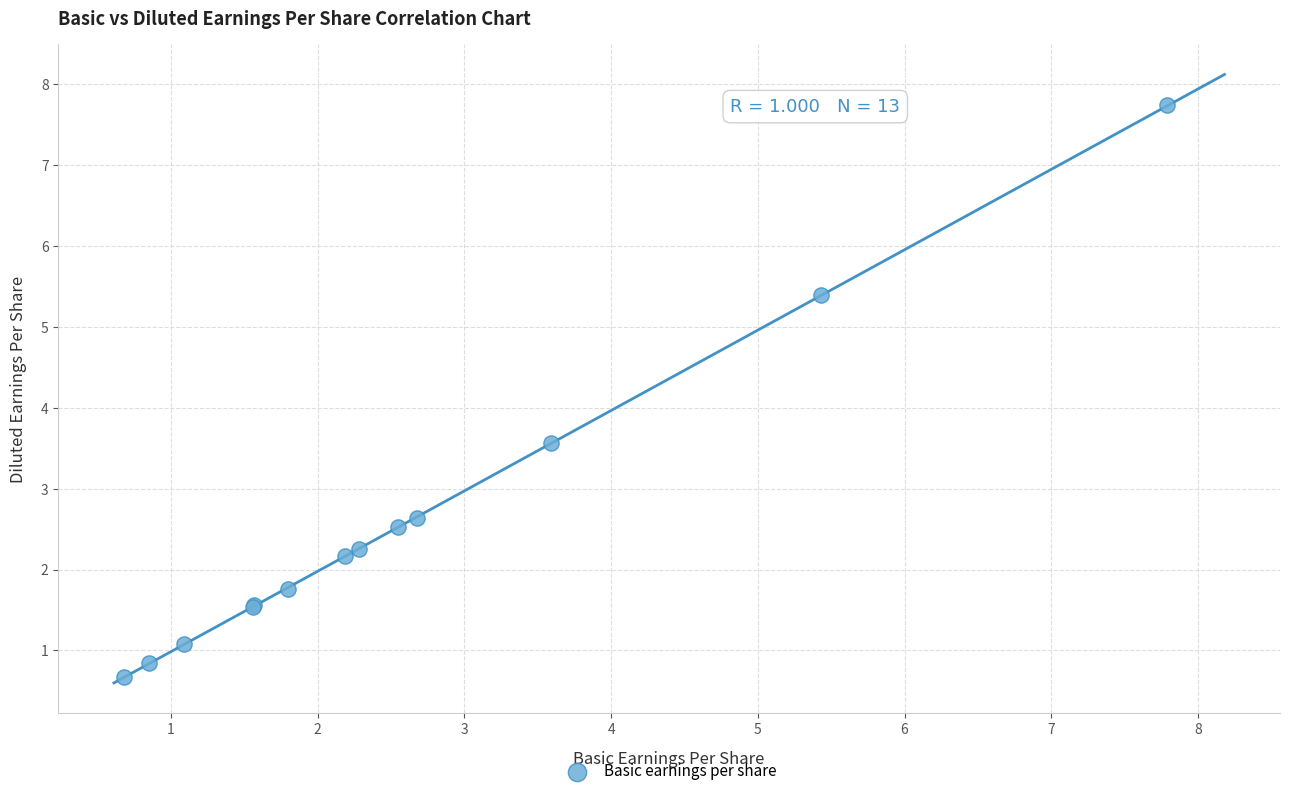

What Y value in the scatter plot is closest to 4?

3.6